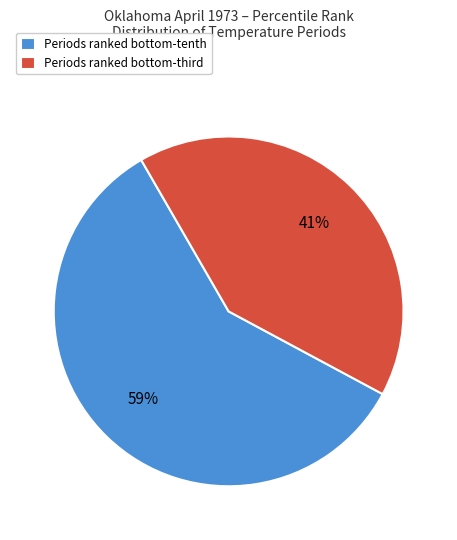

Which category has the smallest portion of the pie?

Periods ranked bottom-third